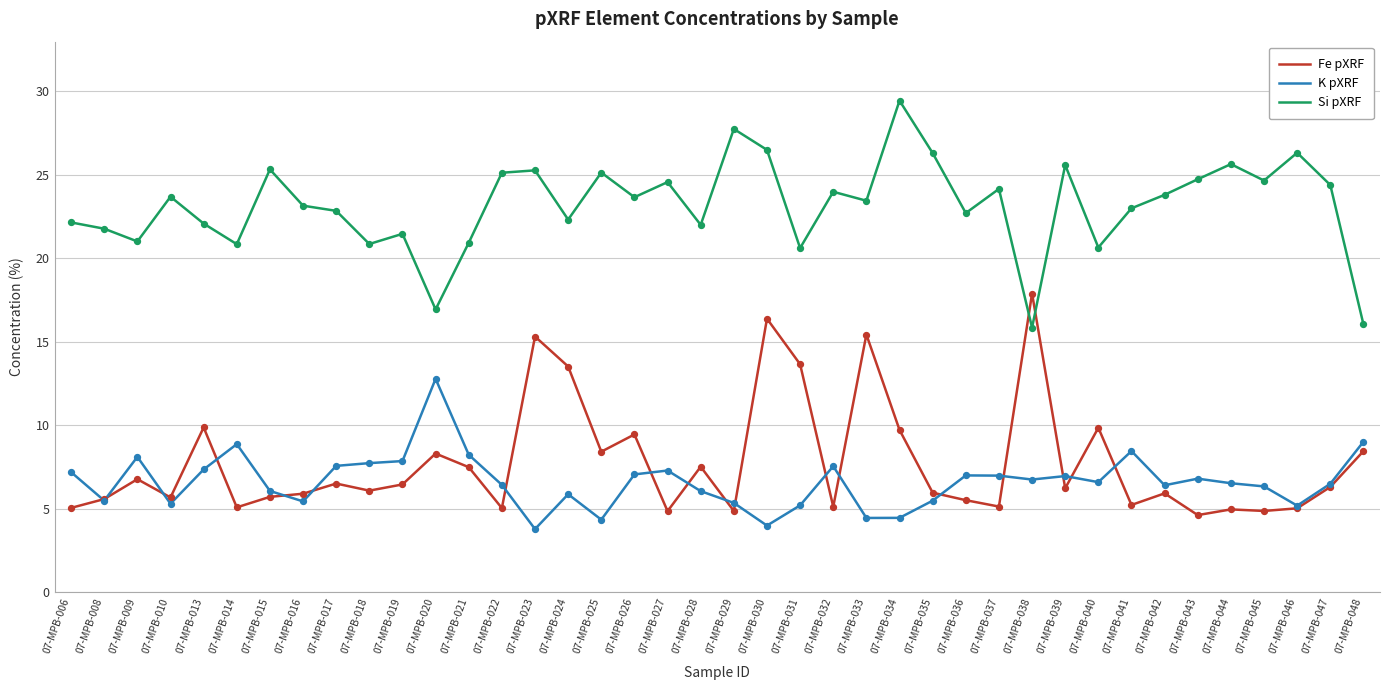

What is the spread (max minus min) of values at 07-MPB-021?

13.4